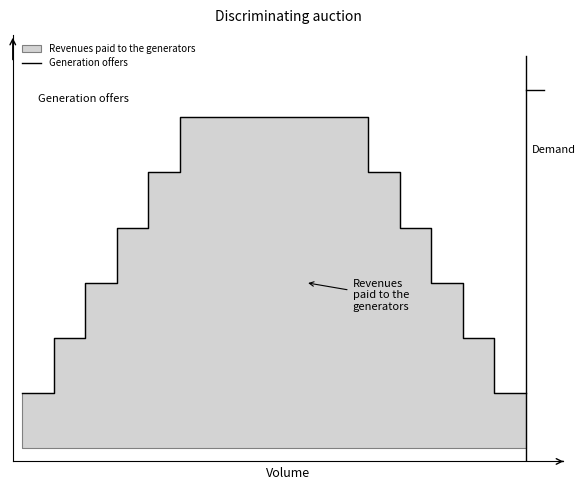

What is the value of the 1st point from the left?

4